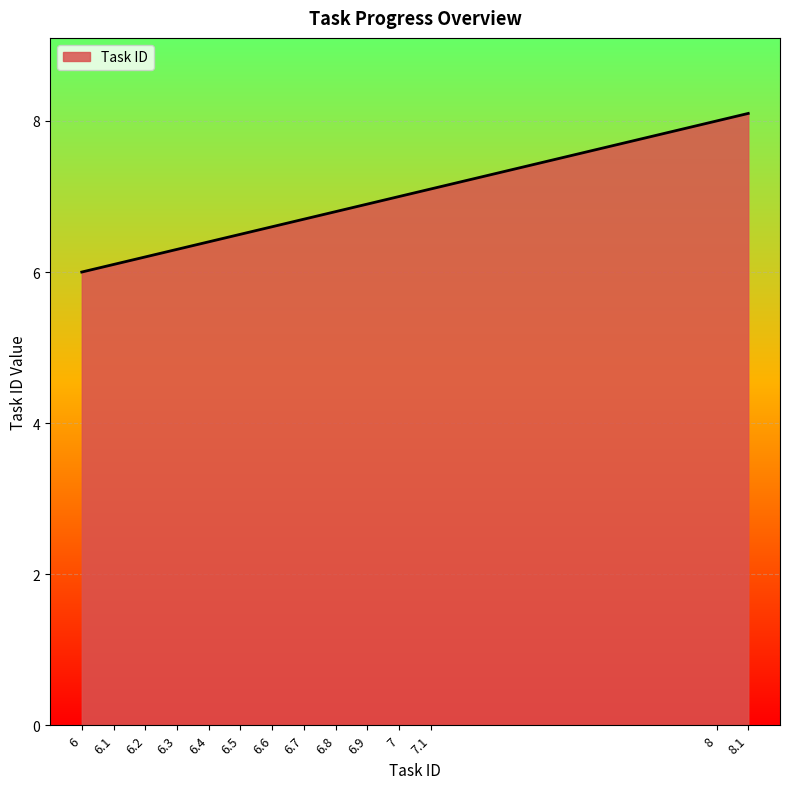

What is the difference between the maximum and minimum values?

2.1